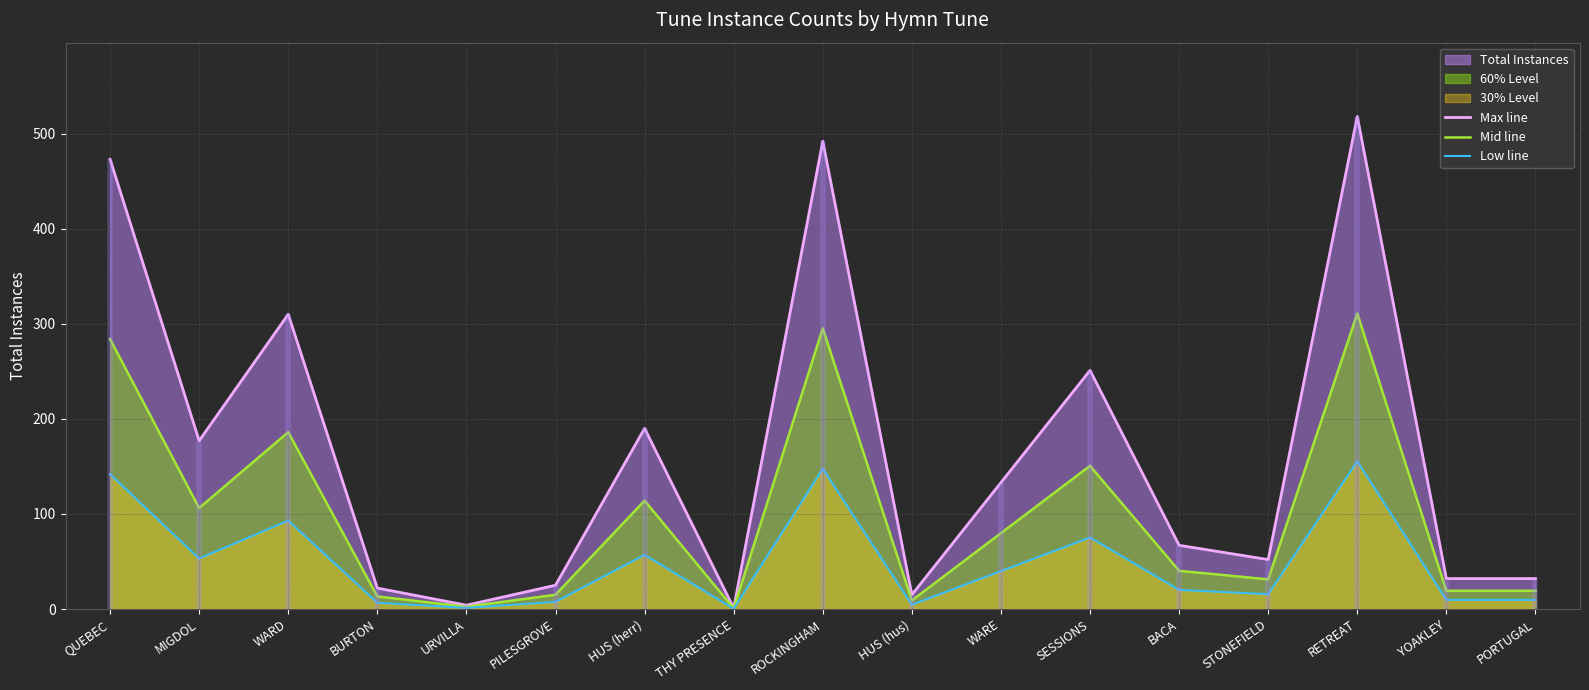

List the labels in order of Mid line value, smallest first.

THY PRESENCE, URVILLA, HUS (hus), BURTON, PILESGROVE, YOAKLEY, PORTUGAL, STONEFIELD, BACA, WARE, MIGDOL, HUS (herr), SESSIONS, WARD, QUEBEC, ROCKINGHAM, RETREAT